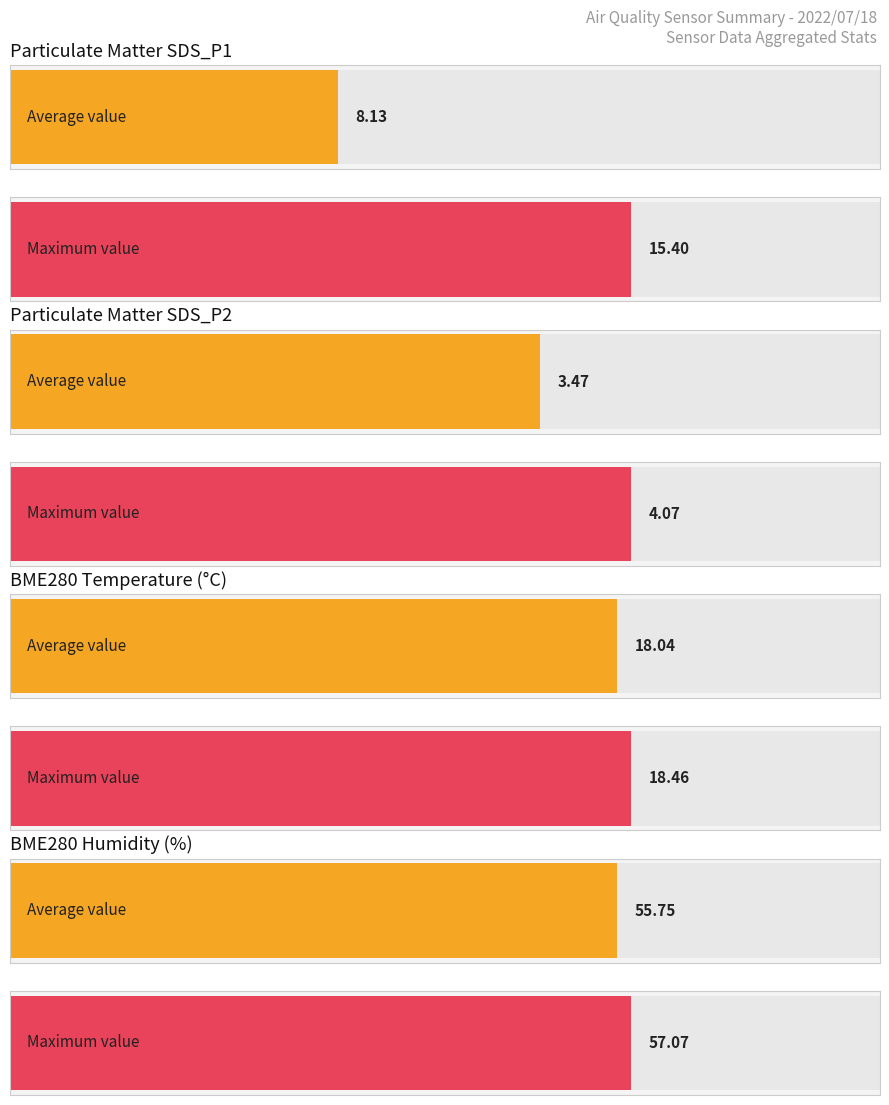

Is it true that SDS_P2 equals 3.5 at 00:11?

True